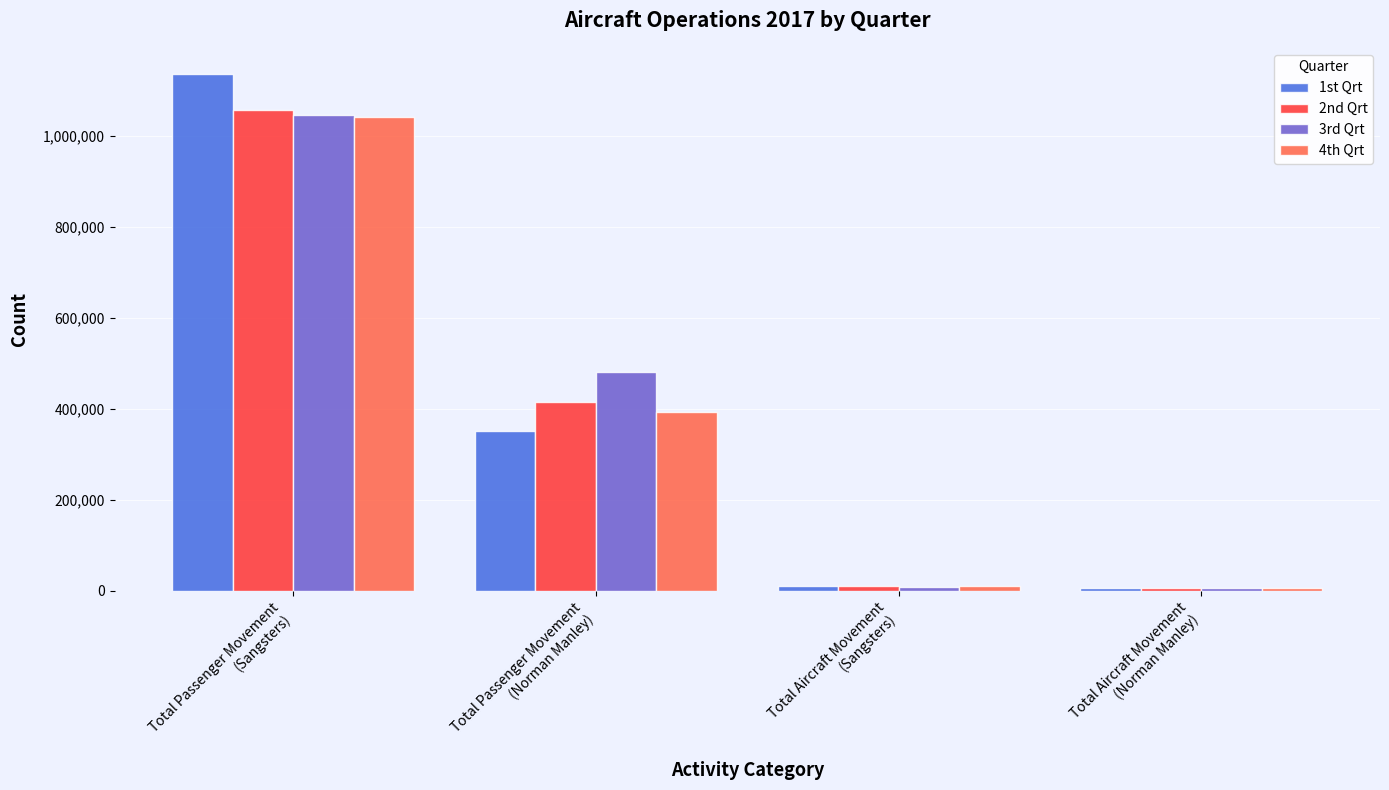

What is the lowest value of the 2nd Qrt series?

5776